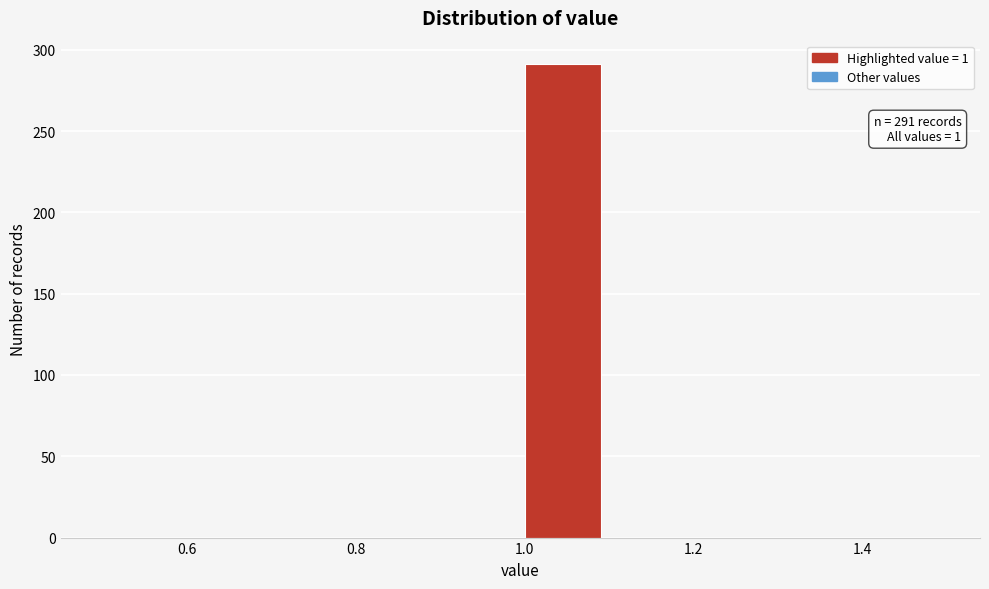

Which range on the x-axis has the tallest bar?

1.0 to 1.1